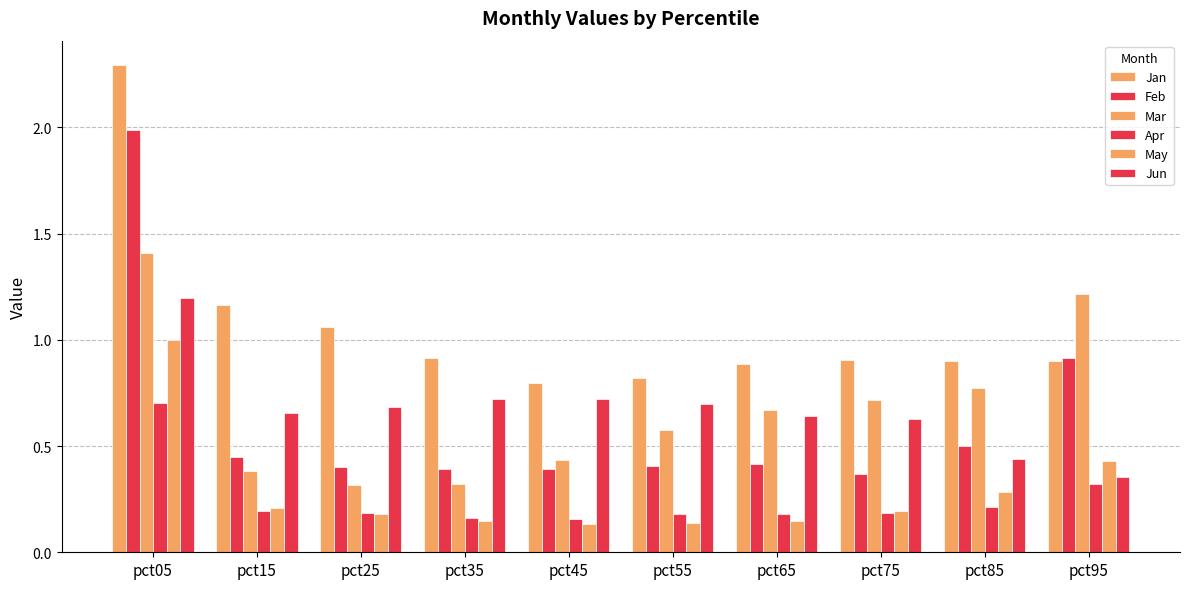

Which series has the largest total across all categories?

Jan